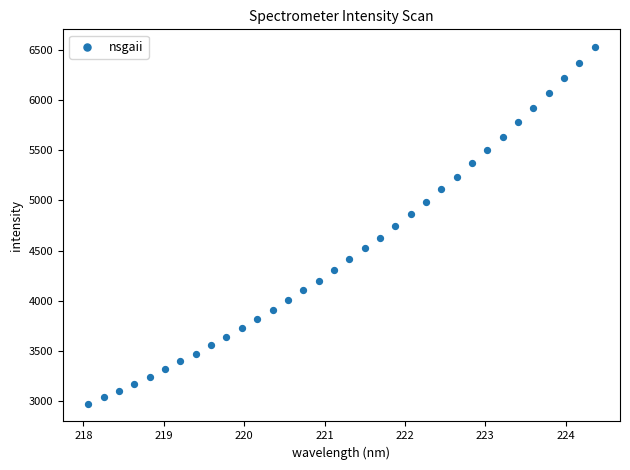

What is the range of X values (max minus min)?

6.3